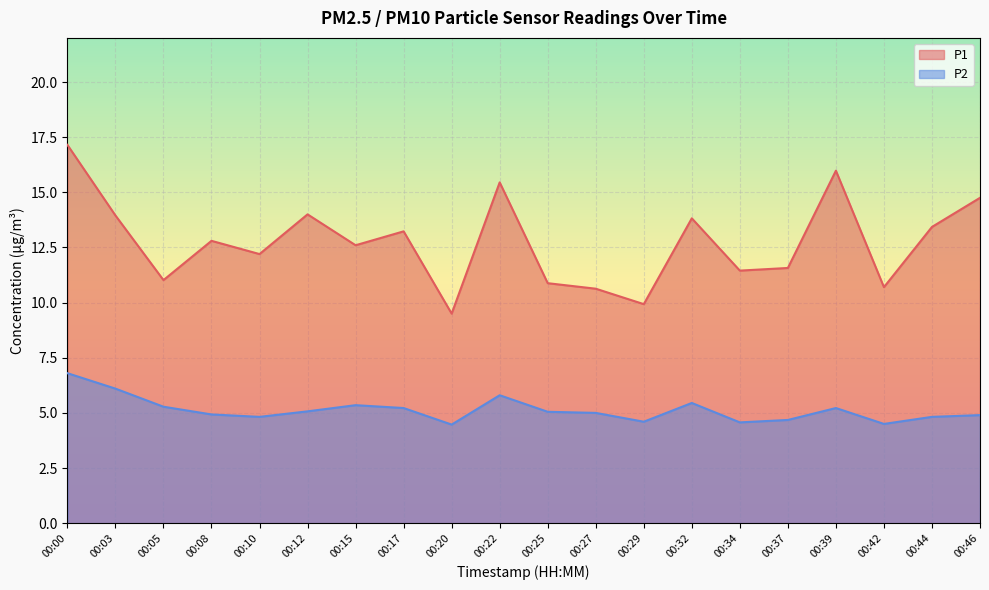

Between 00:29 and 00:03, which is larger?

00:03